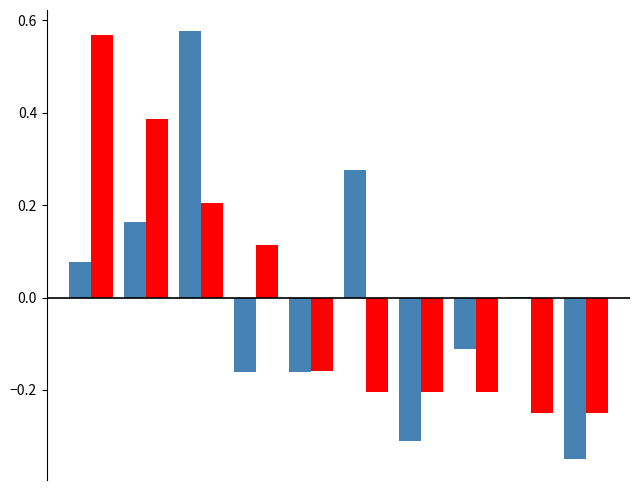

How many distinct data groups are displayed?

2